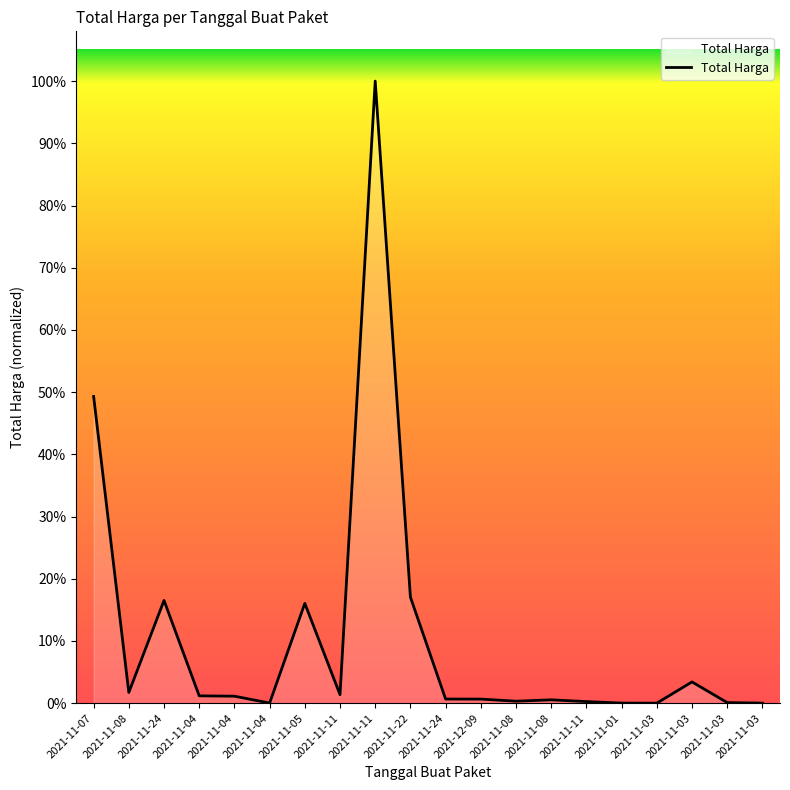

Does the chart display data point markers on the line(s)?

No